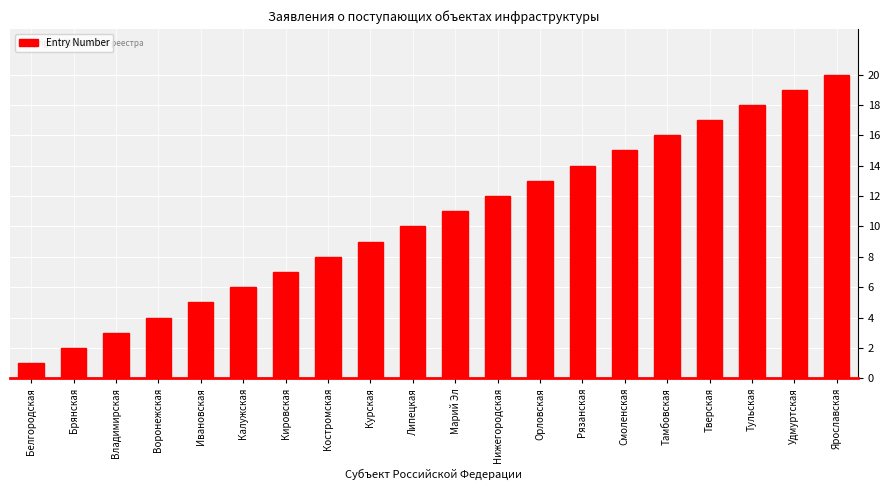

What is the label of the 12th bar from the right?

Курская